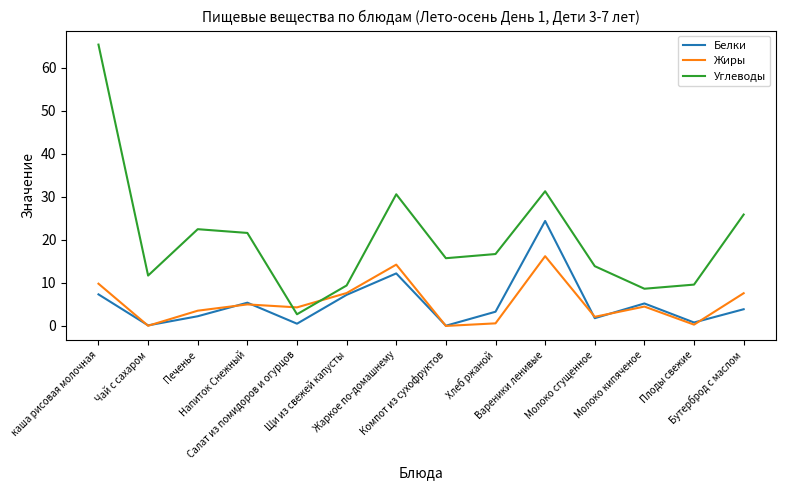

What is the maximum value shown in the chart?

65.3